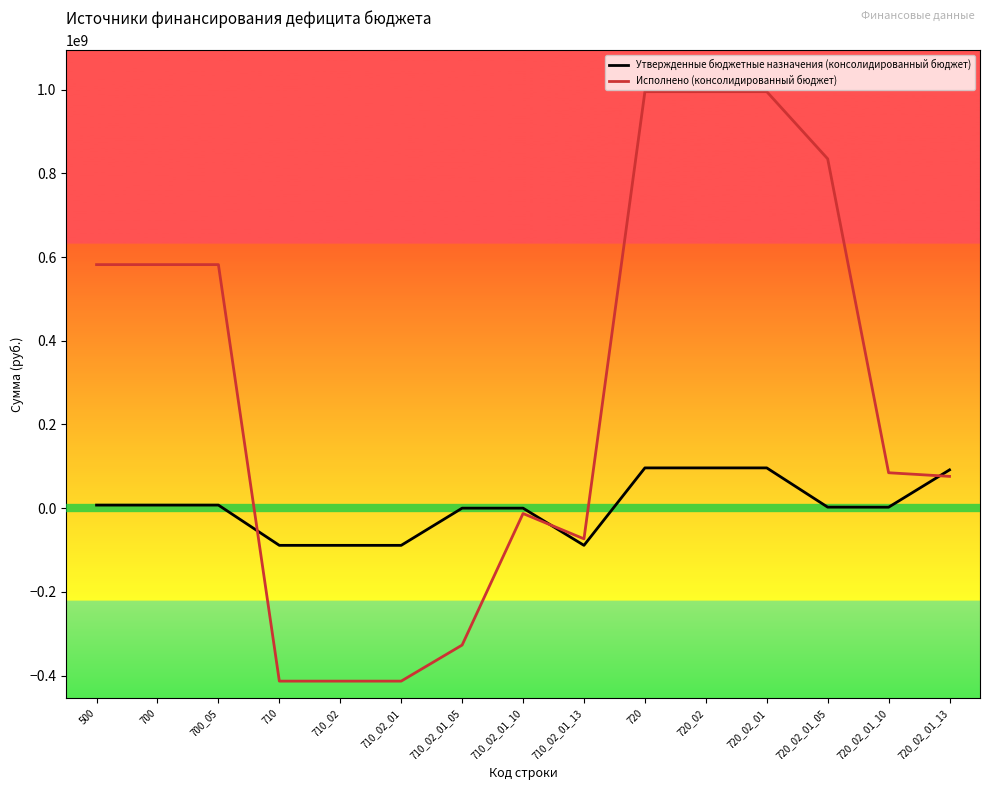

Where do Утвержденные бюджетные назначения (консолидированный бюджет) and Исполнено (консолидированный бюджет) first cross each other?

700_05 and 710